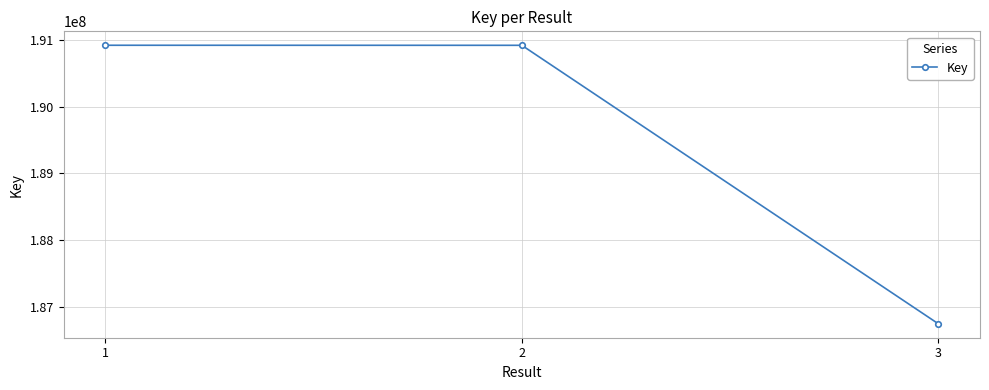

What is the ratio of the value at 3 to the value at 2?

1.0